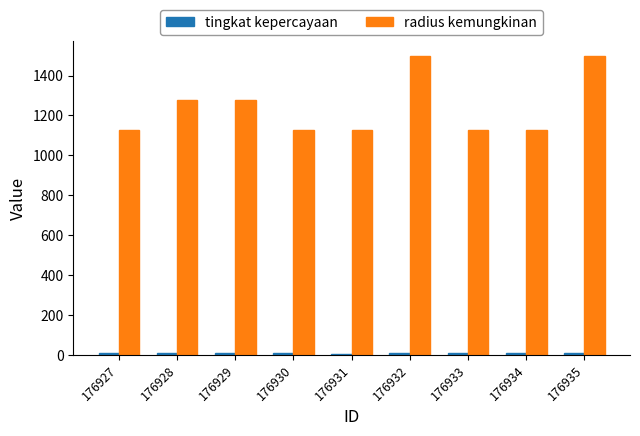

What is the highest value of the radius kemungkinan series?

1500